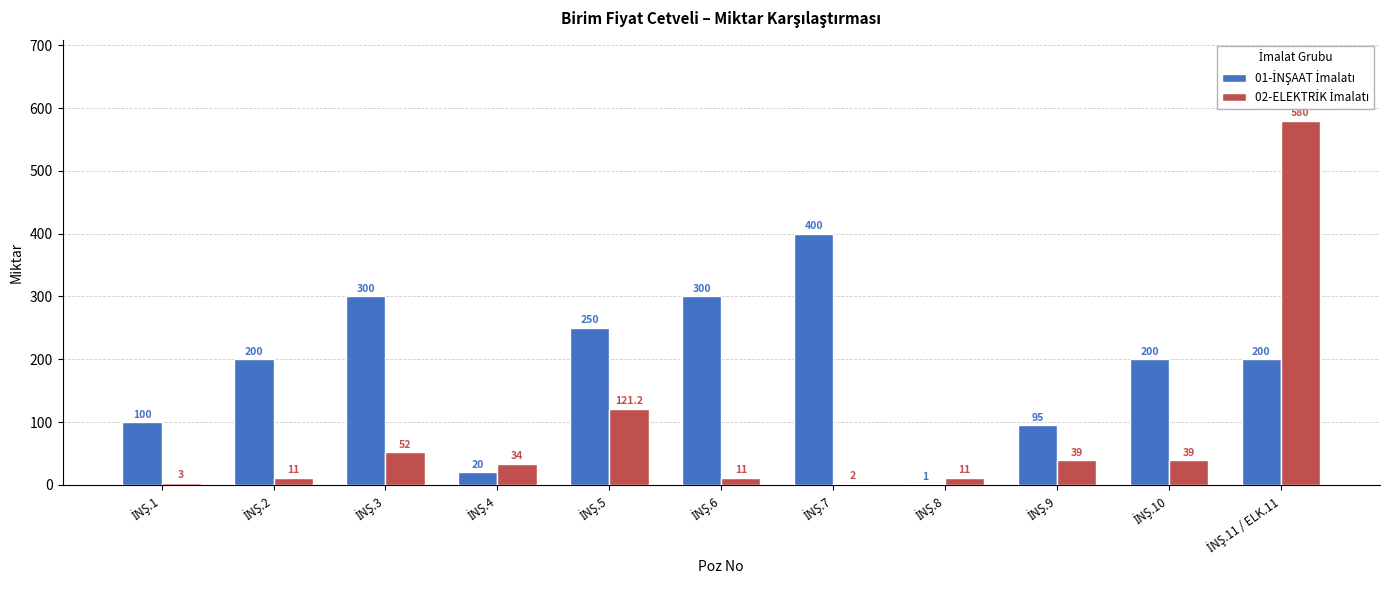

What is the maximum value shown in the chart?

580.0